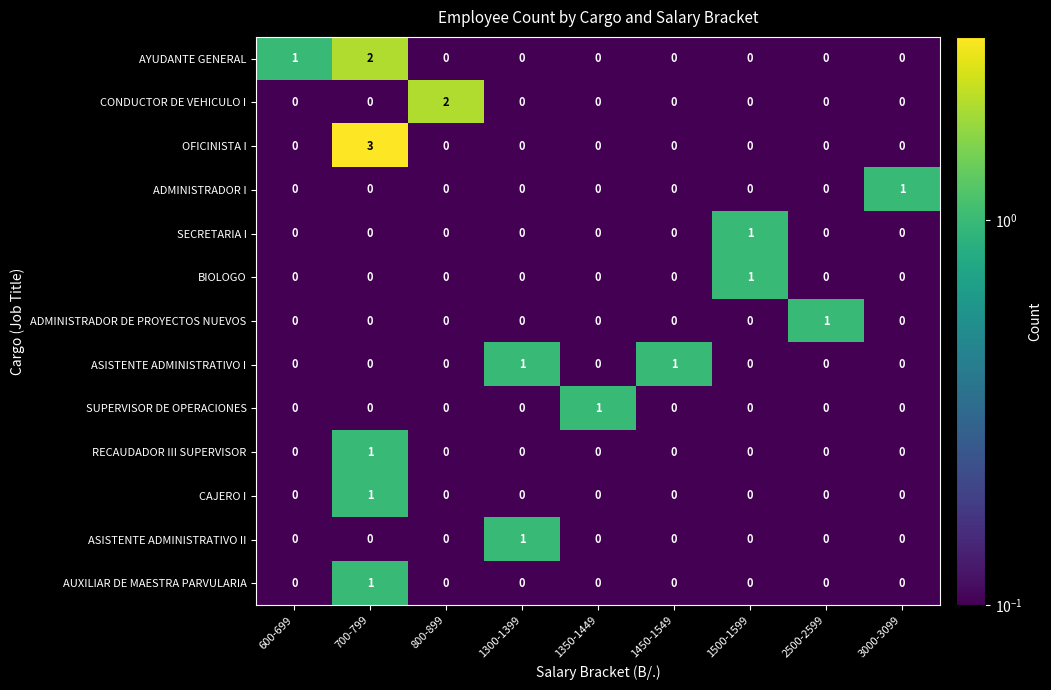

At which label does CONDUCTOR DE VEHICULO I reach its peak?

800-899